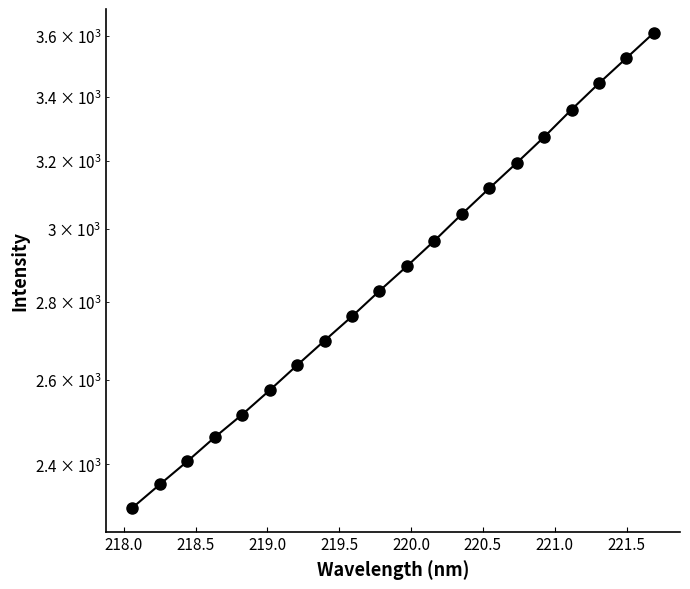

How many data points are above 2895?

10